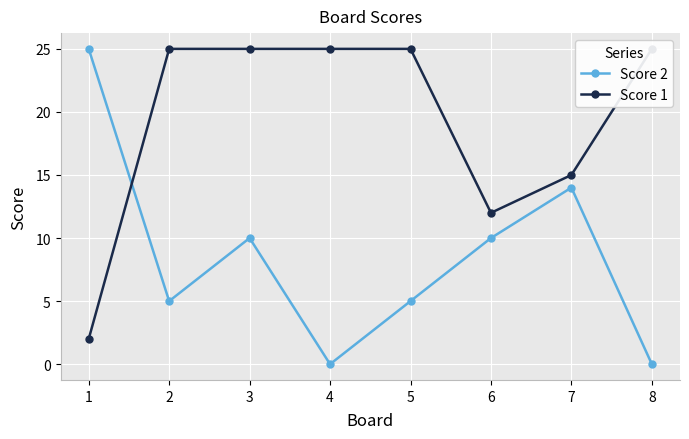

Does the chart display data point markers on the line(s)?

Yes